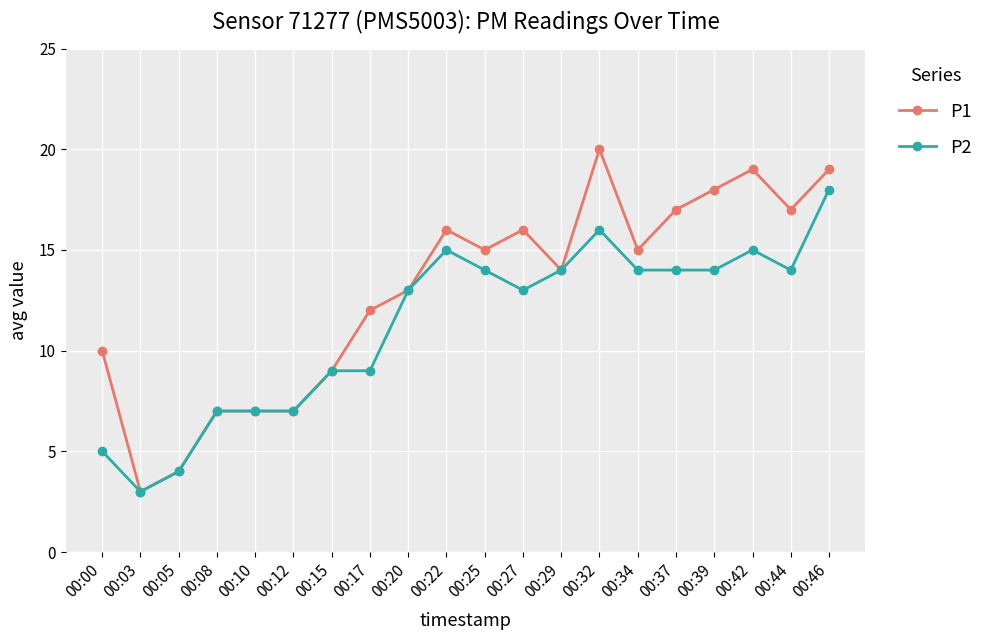

Which series has the largest total across all categories?

P1